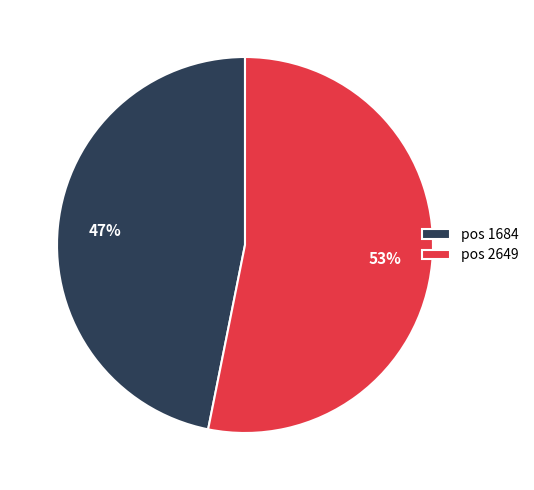

How many segments does this pie chart have?

2